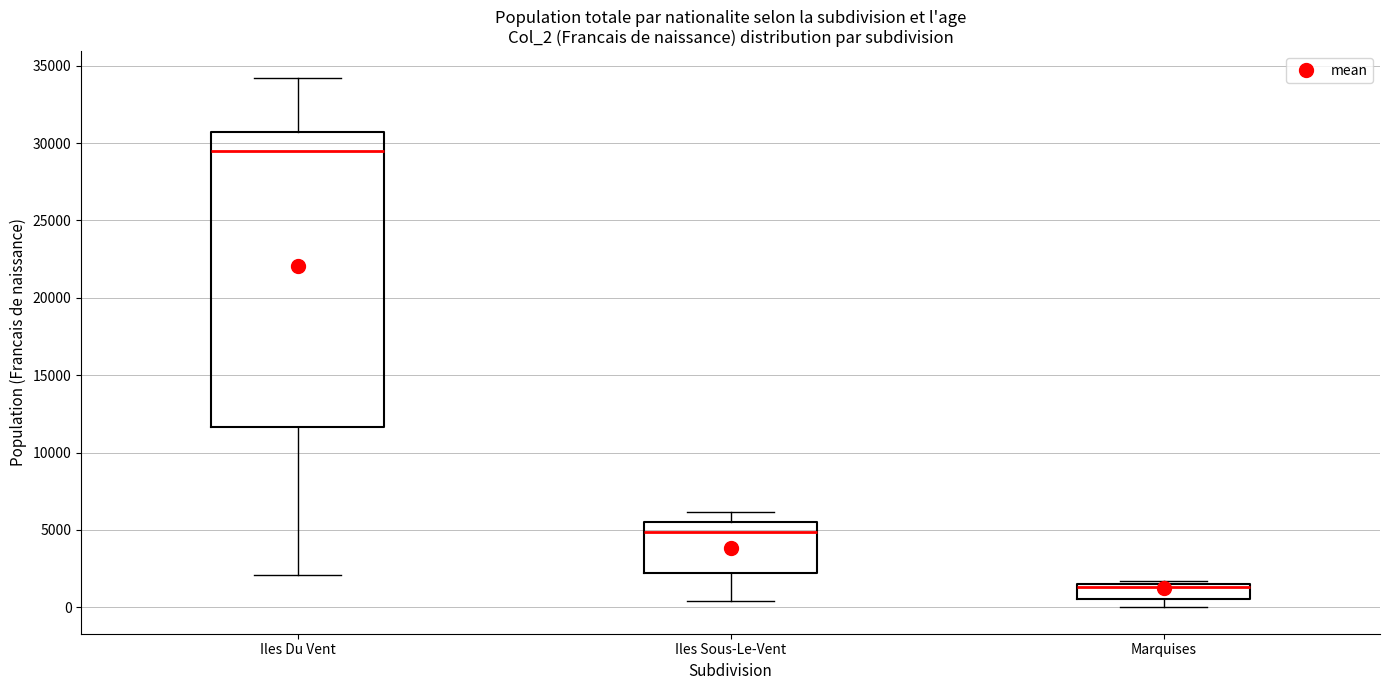

Which box's median line is the highest?

Iles Du Vent